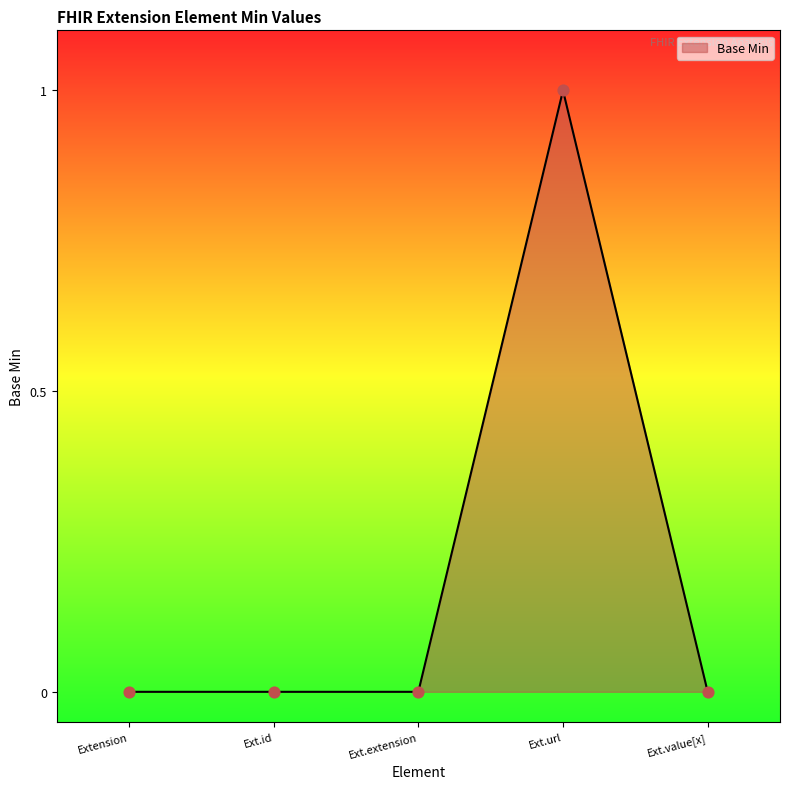

Which has a higher value, Ext.extension or Extension?

Ext.extension